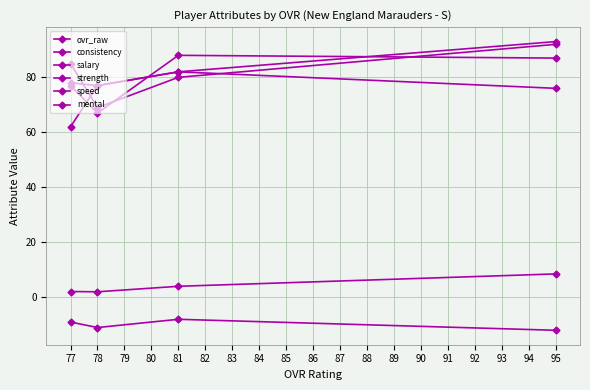

Where is salary nearest to the value 5?

81